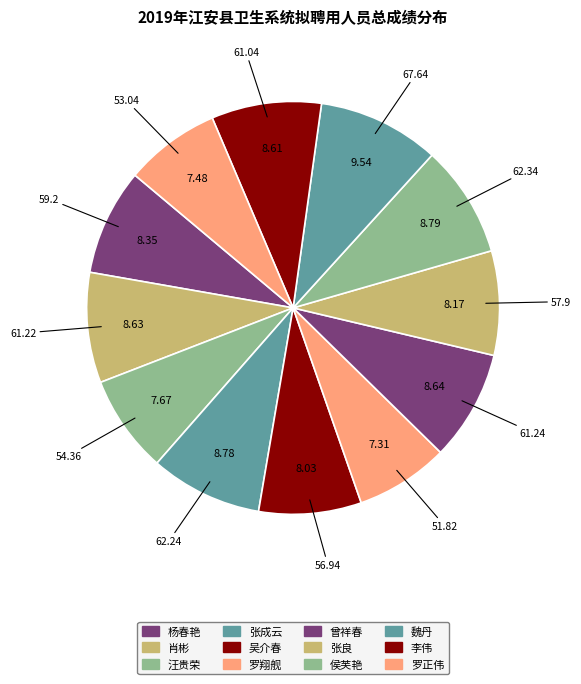

To the nearest percent, what portion does 李伟 represent?

9%